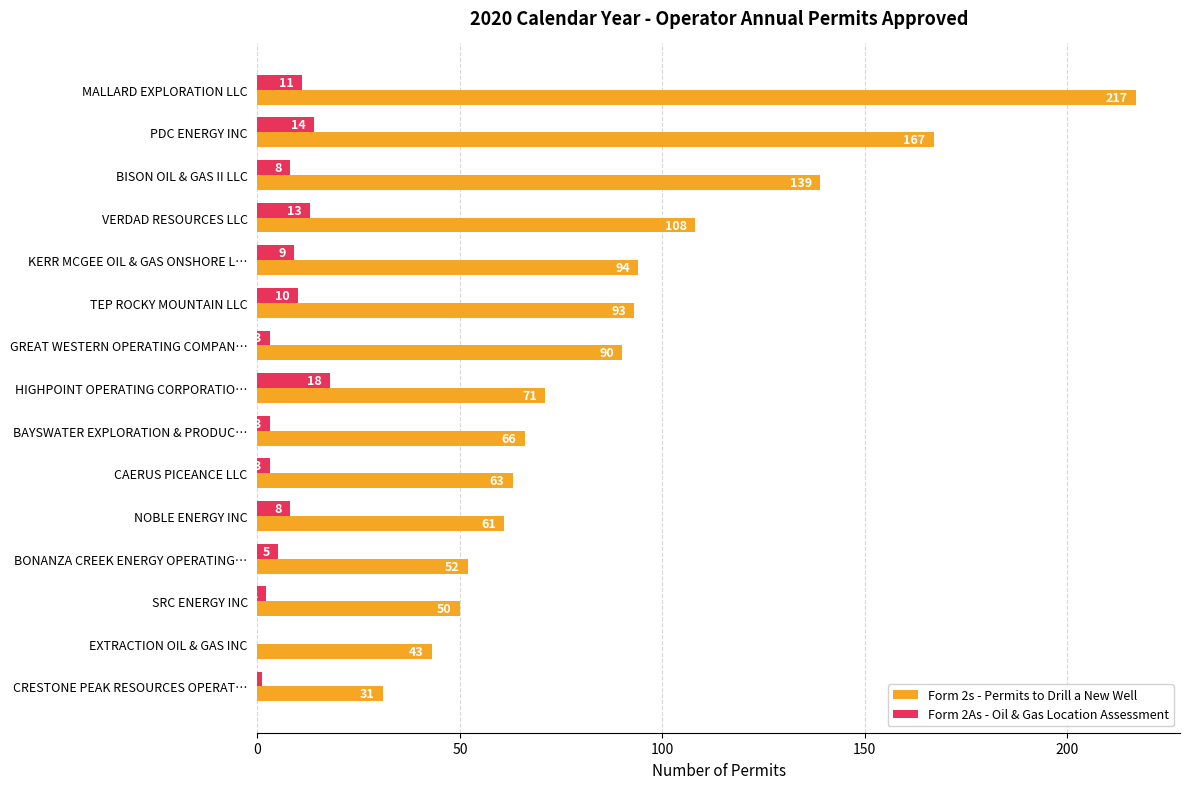

Where is Form 2s - Permits to Drill a New Well nearest to the value 124?

BISON OIL & GAS II LLC